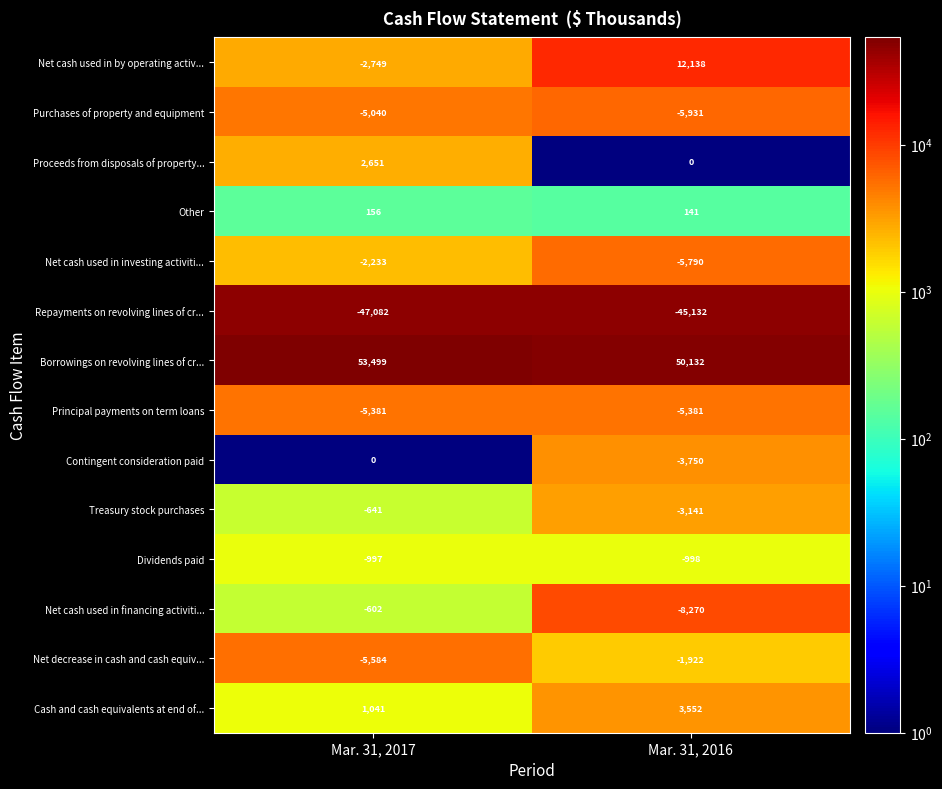

At which label does Borrowings on revolving lines of cr... reach its minimum?

Mar. 31, 2016